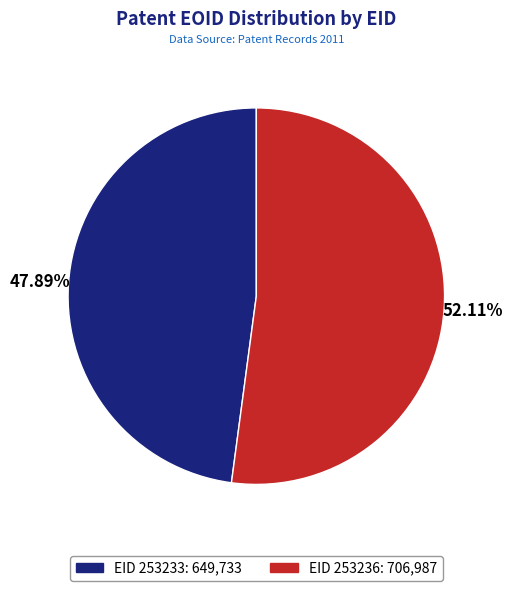

To the nearest percent, what is the difference between the largest and smallest slice percentages?

4%